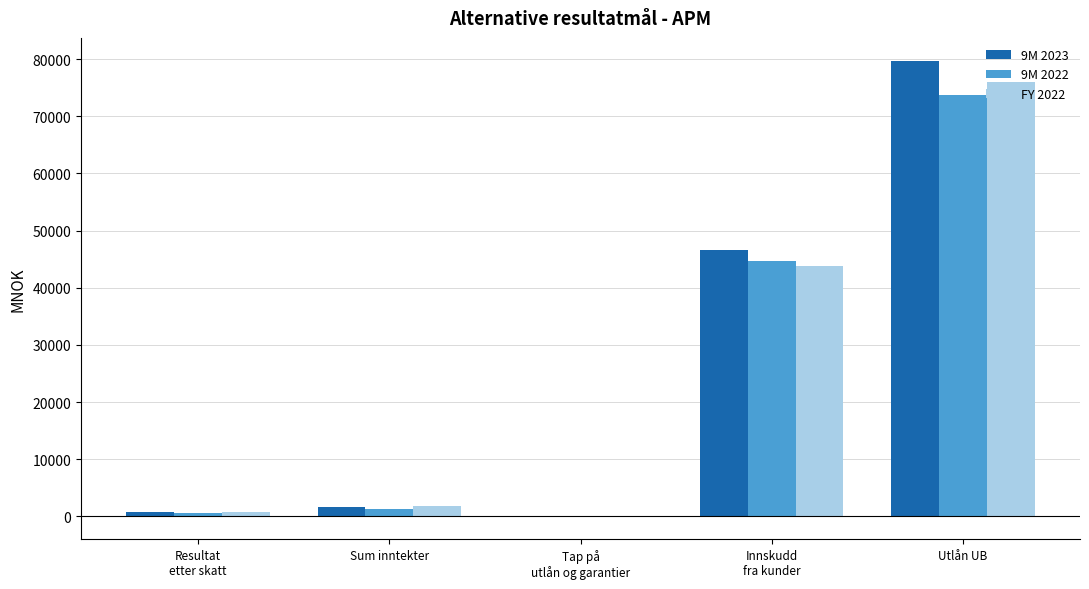

What is the maximum value shown in the chart?

79738.7